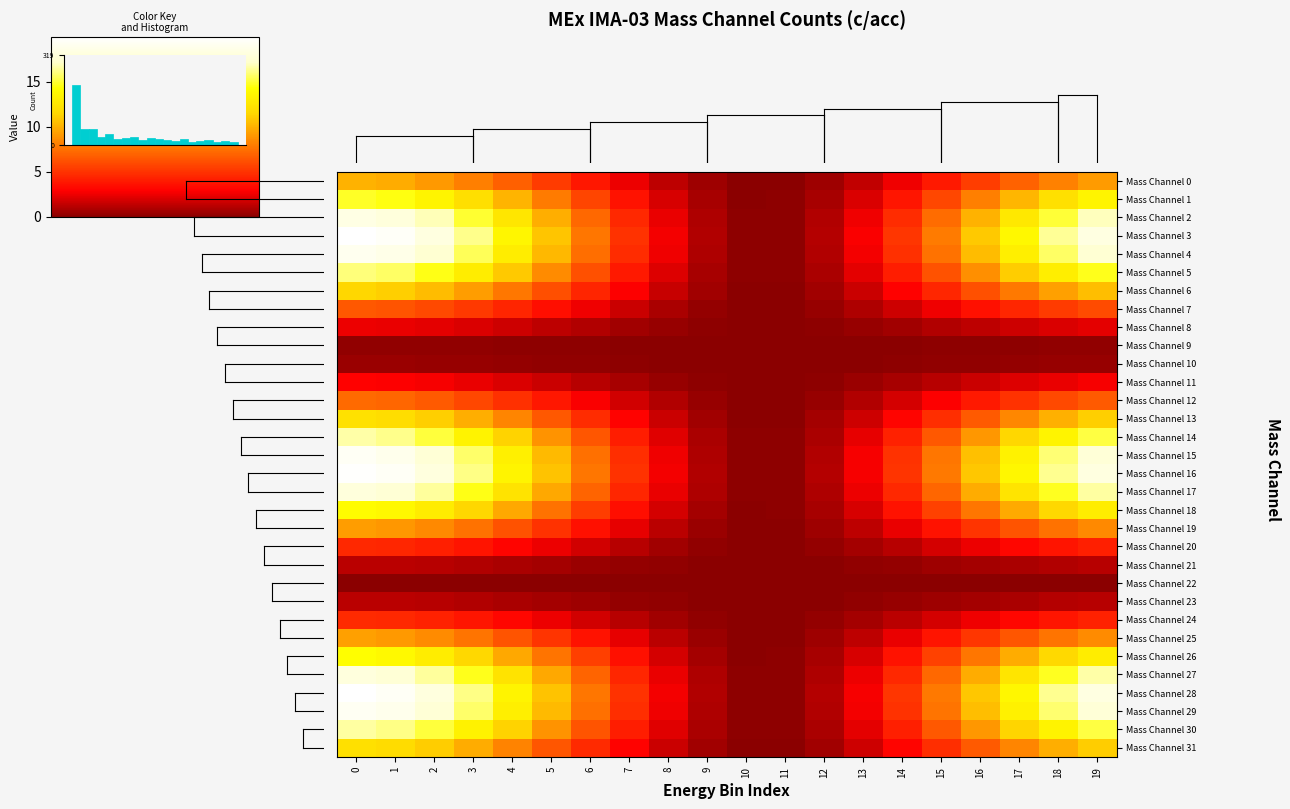

What is the approximate value of Mass Channel 6 at 6?

4.4